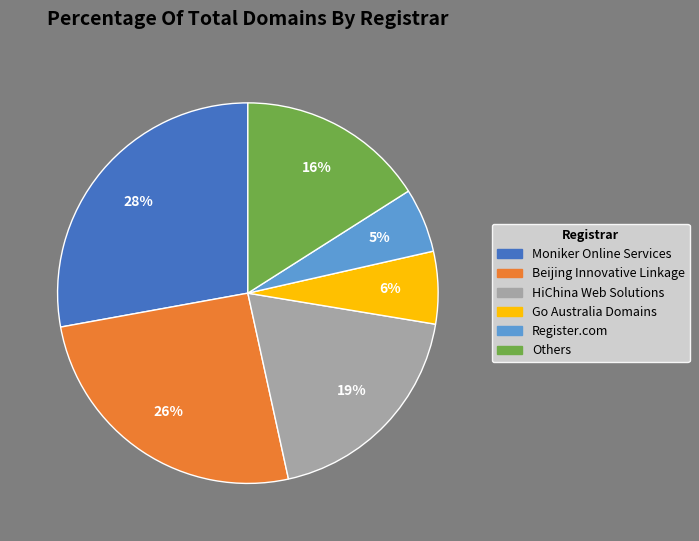

Between HiChina Web Solutions and Go Australia Domains, which is larger?

HiChina Web Solutions